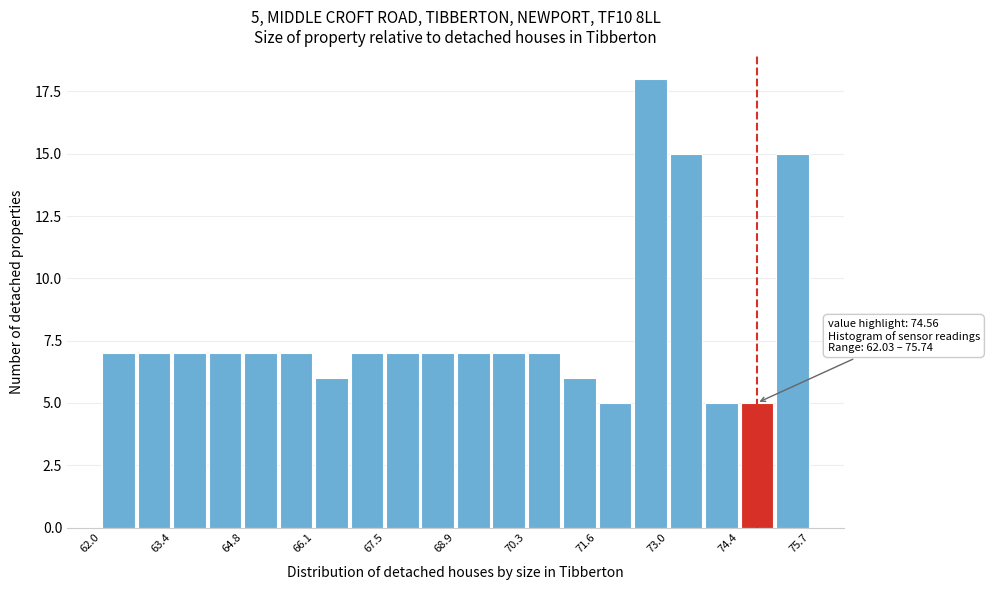

Read against the x-axis, roughly where is the centre of the tallest bar?

72.6